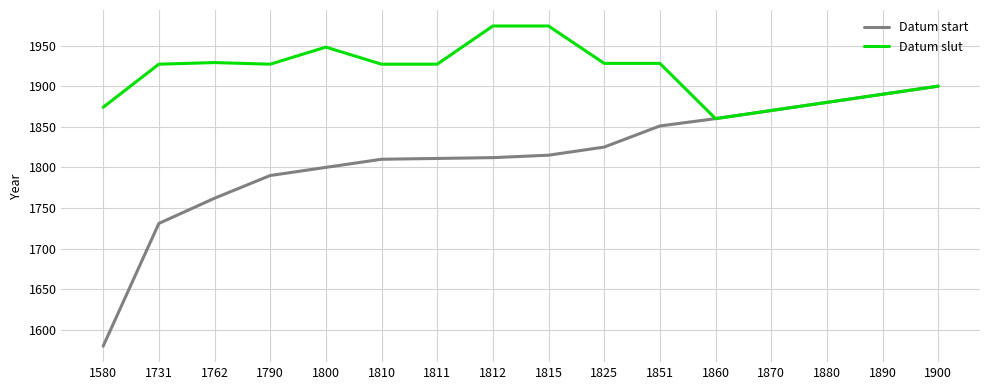

The Datum slut series shows 2957 at 1762. True or false?

False